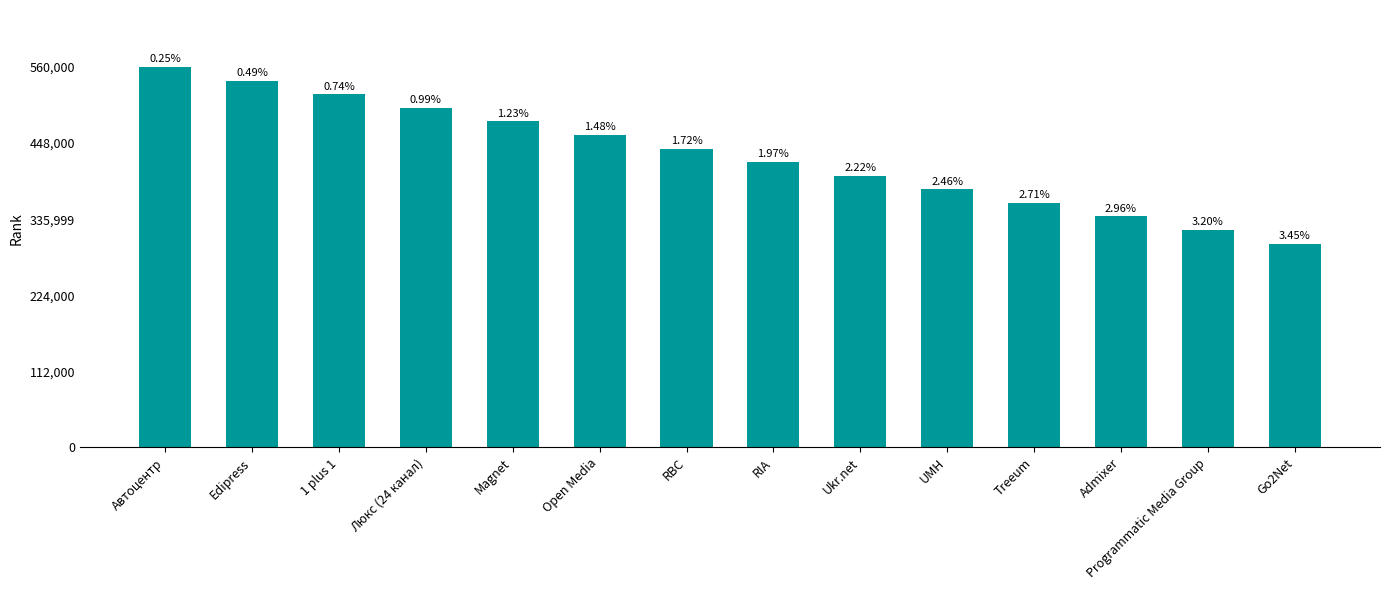

Are the bars horizontal?

No